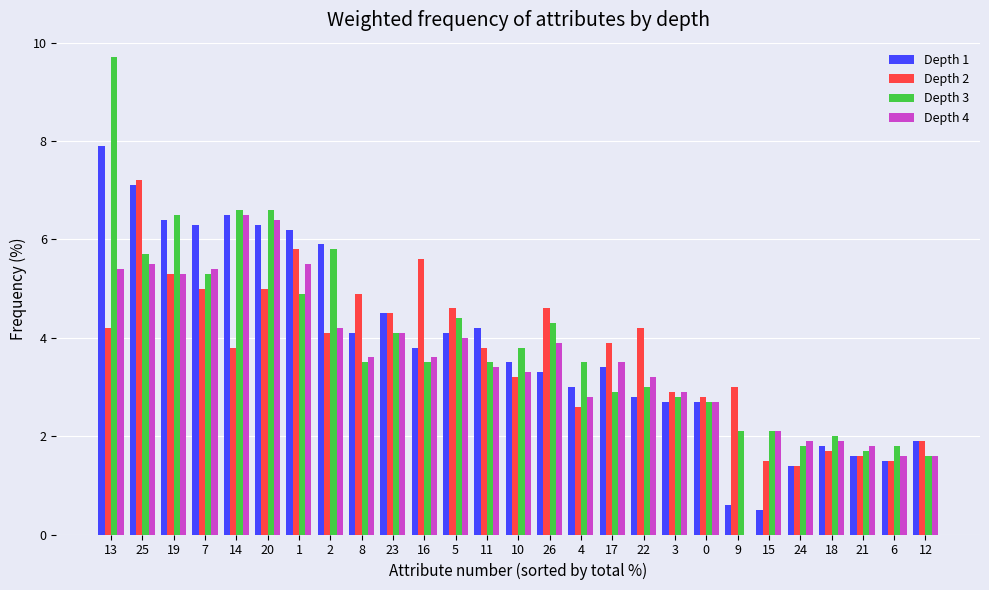

Between 17 and 6, which series saw the biggest shift?

Depth 2